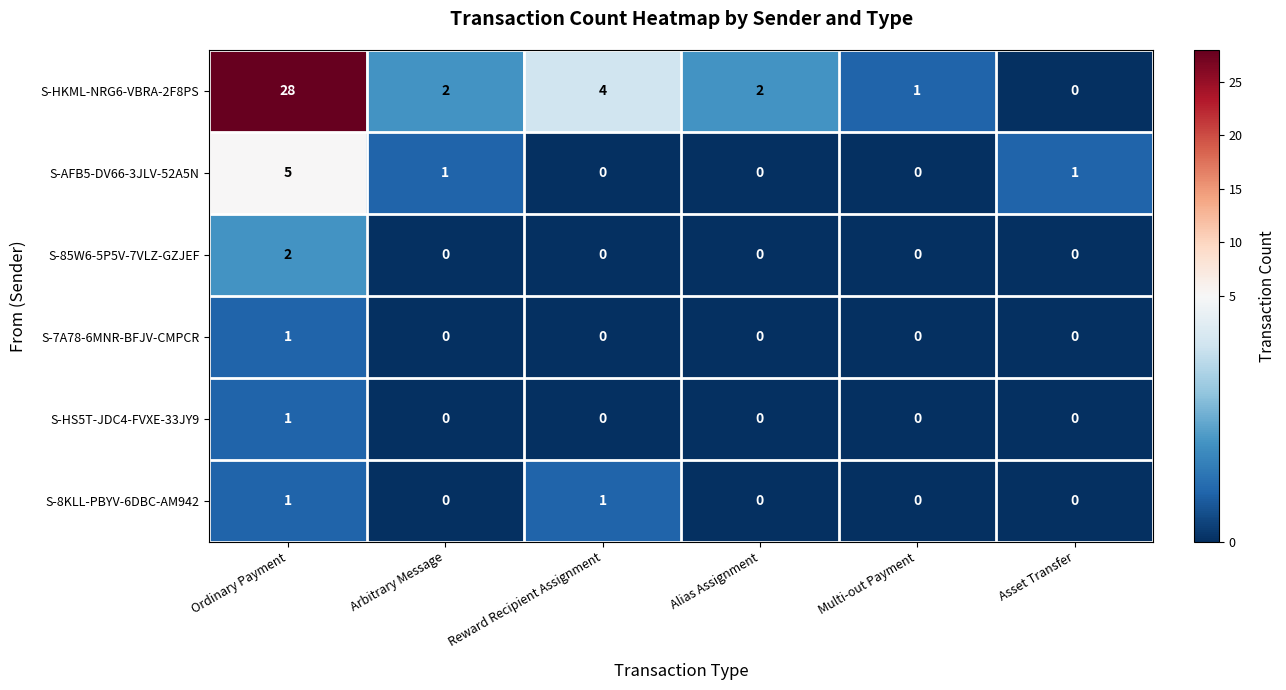

What is the maximum value shown in the chart?

28